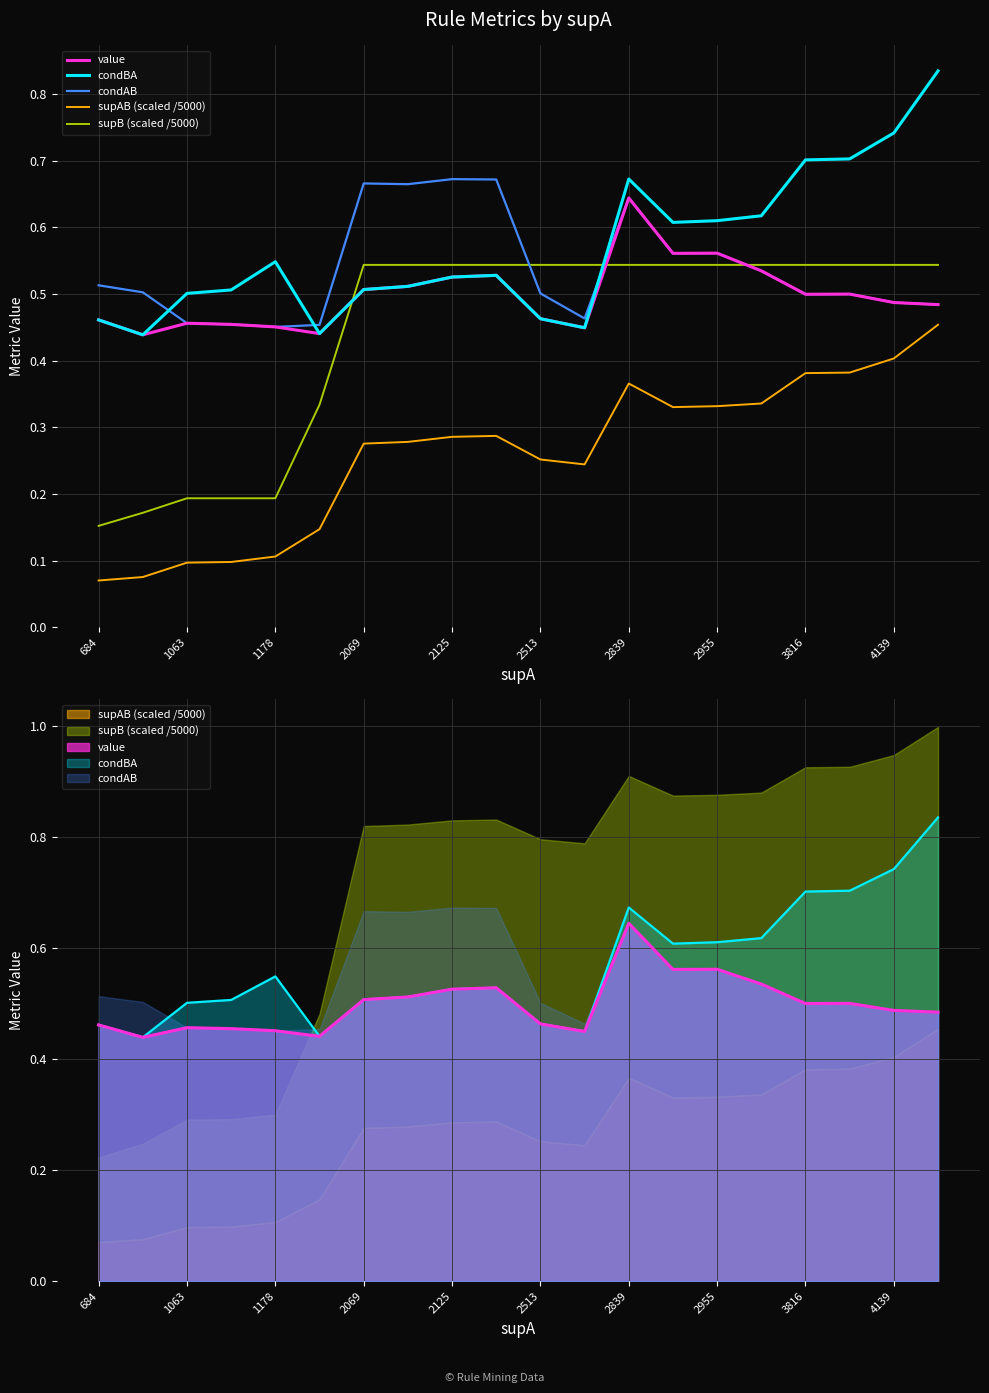

Which category has the lowest value in the supAB (scaled /5000) series?

684